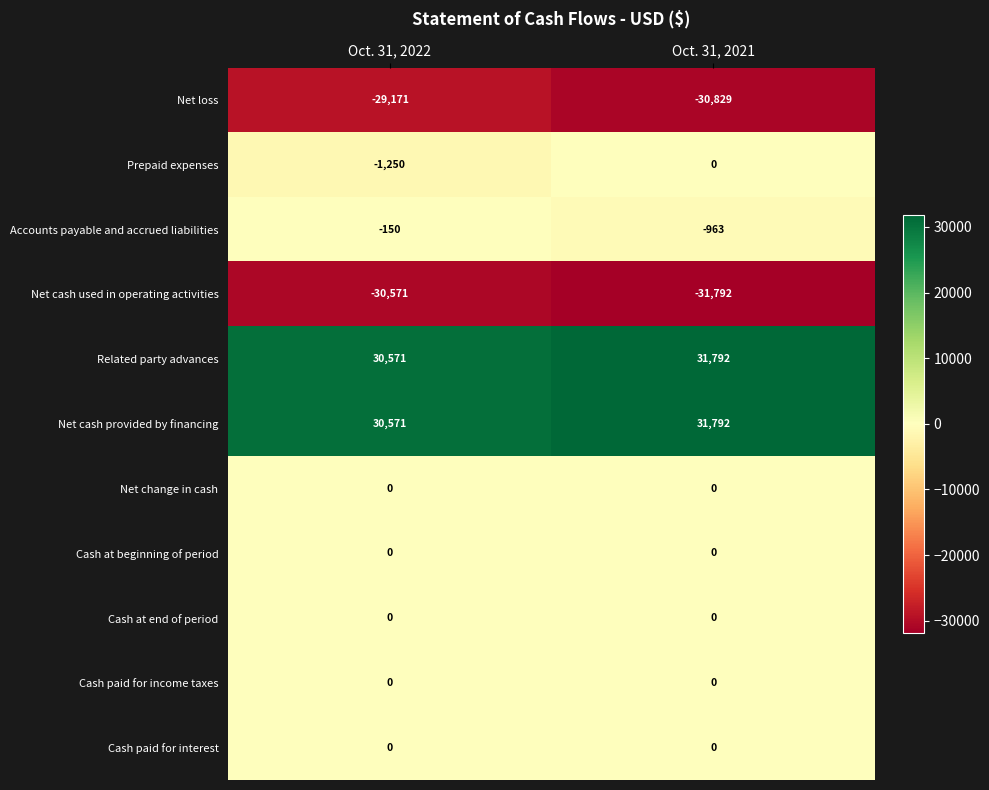

What is the difference between the highest and lowest values at Oct. 31, 2021?

63584